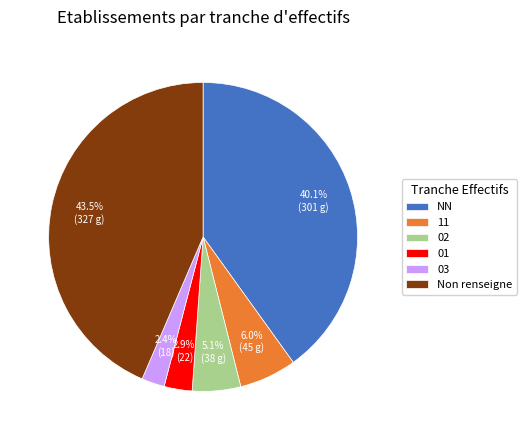

To the nearest percent, what percentage of the pie is 11?

6%